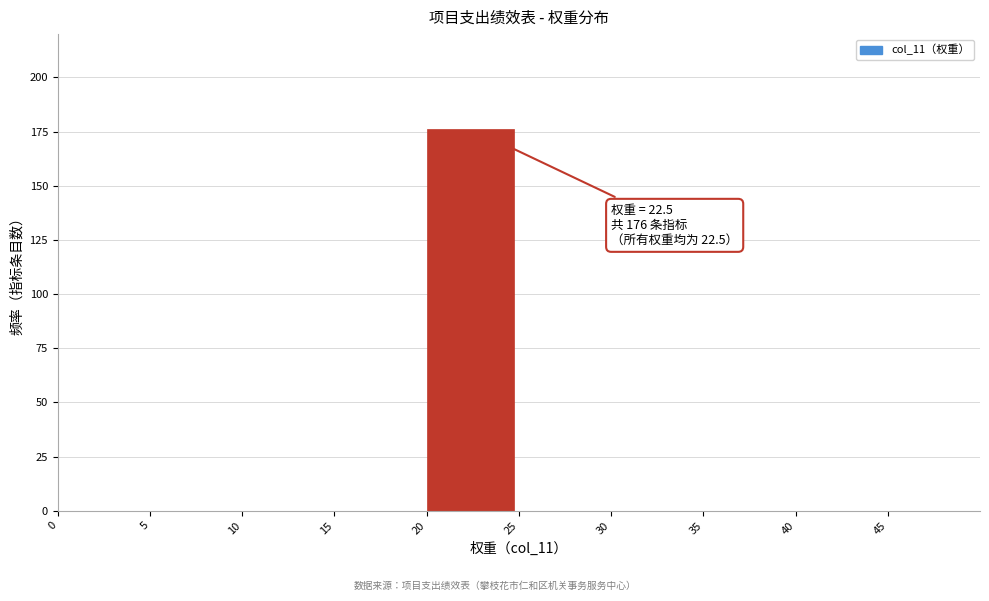

Which range on the x-axis has the tallest bar?

20 to 25